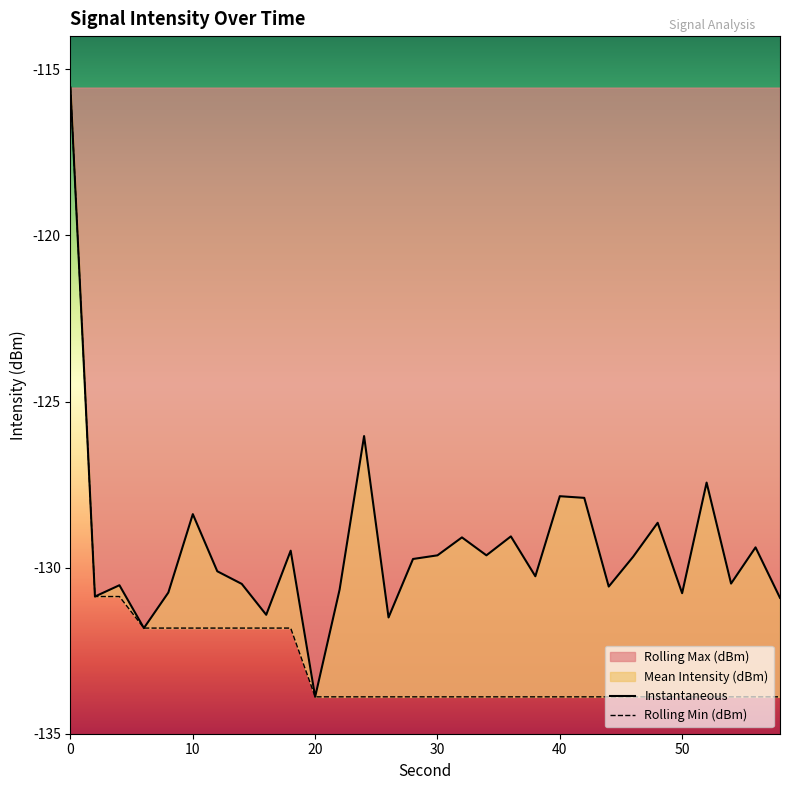

True or false: Rolling Min (dBm) and Instantaneous cross at least once.

False